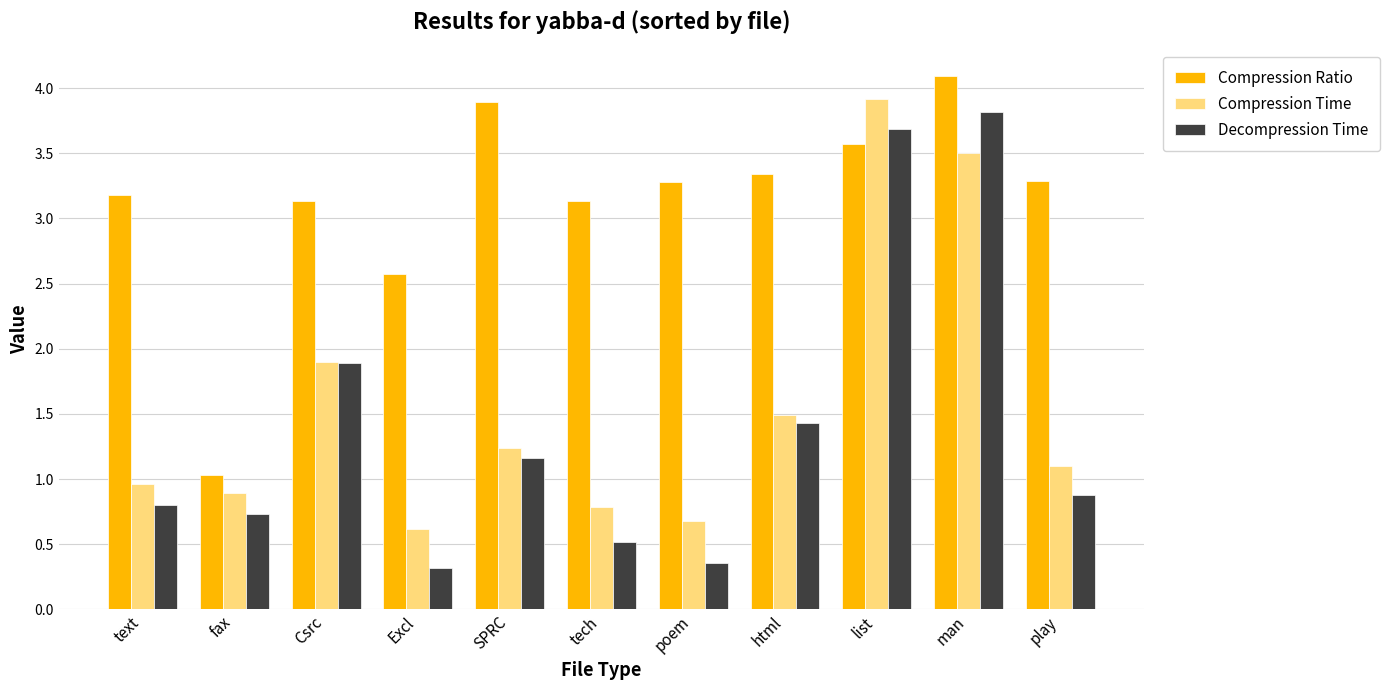

Reading left to right, extract all data points from this chart.

Compression Ratio: 3.2	1.0	3.1	2.6	3.9	3.1	3.3	3.3	3.6	4.1	3.3
Compression Time: 1.0	0.9	1.9	0.6	1.2	0.8	0.7	1.5	3.9	3.5	1.1
Decompression Time: 0.8	0.7	1.9	0.3	1.2	0.5	0.4	1.4	3.7	3.8	0.9